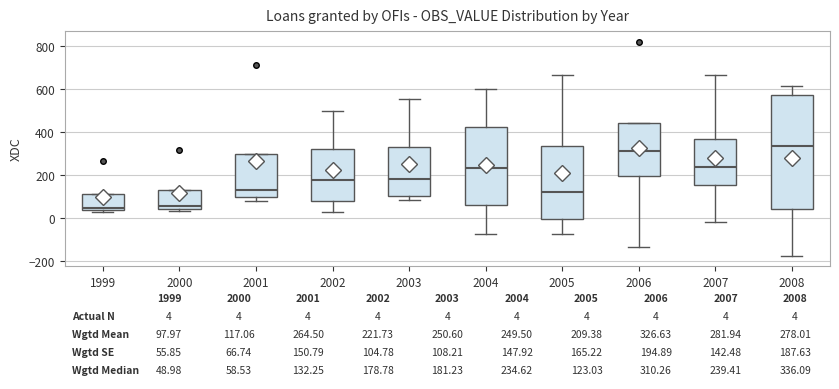

Comparing the boxes themselves (not the whiskers), which one is the tallest?

2008